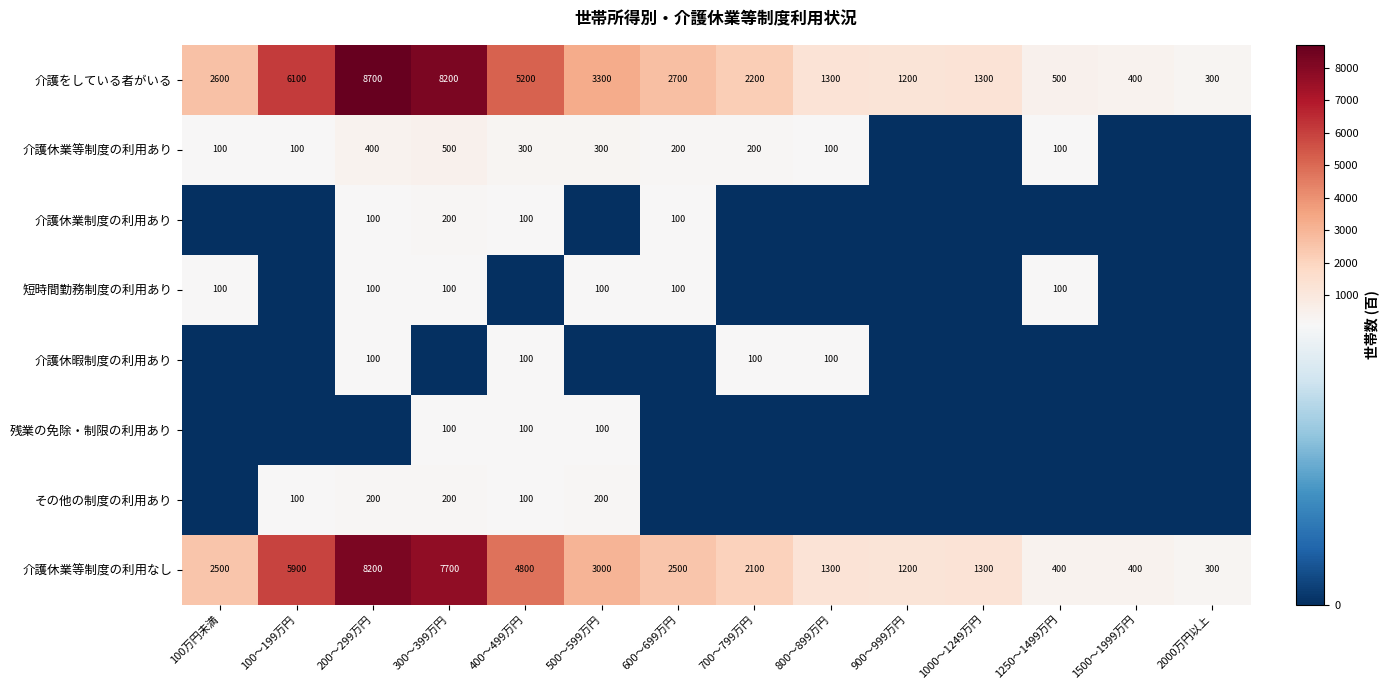

At which label does 介護休業等制度の利用なし reach its peak?

200～299万円